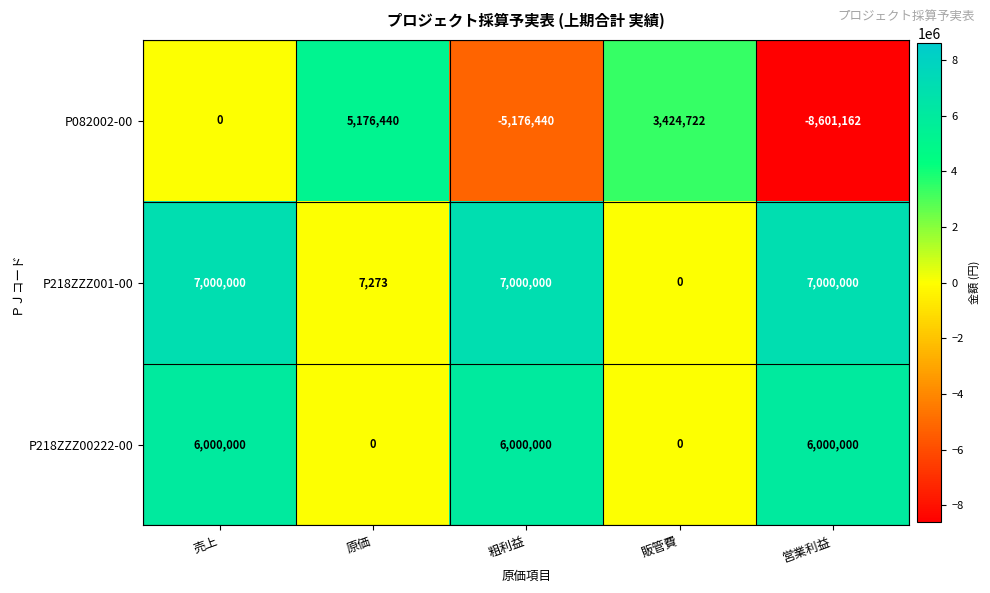

At which category is the sum across all series the highest?

売上